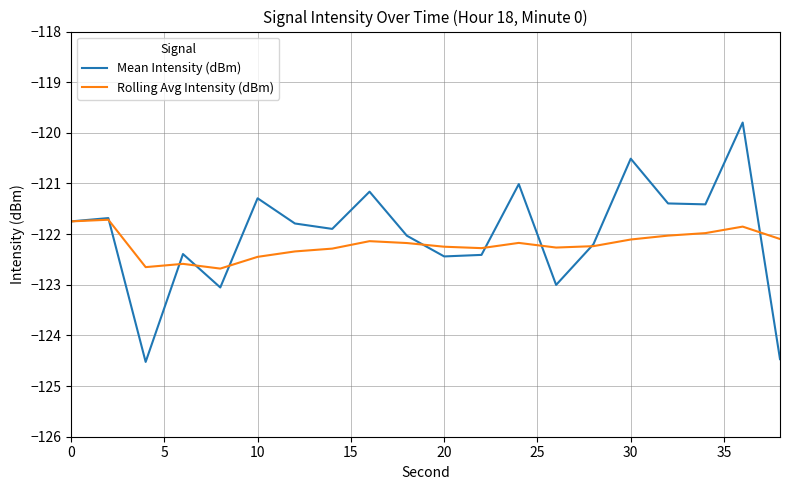

Is this an area chart (filled region under the line)?

No